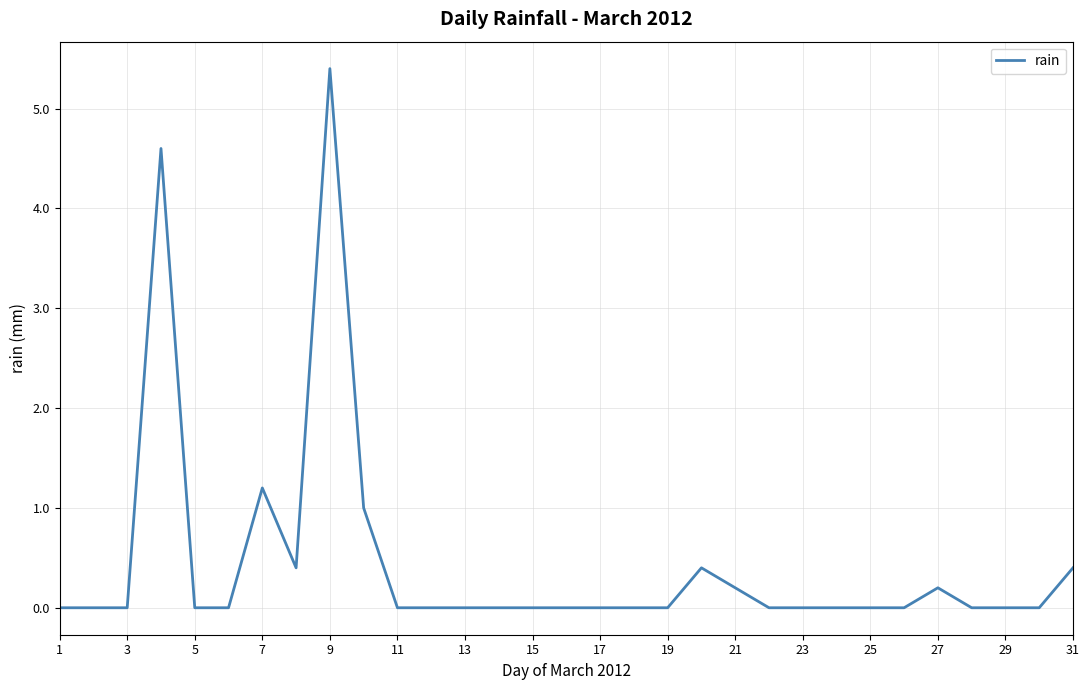

How many categories are shown in the chart?

31